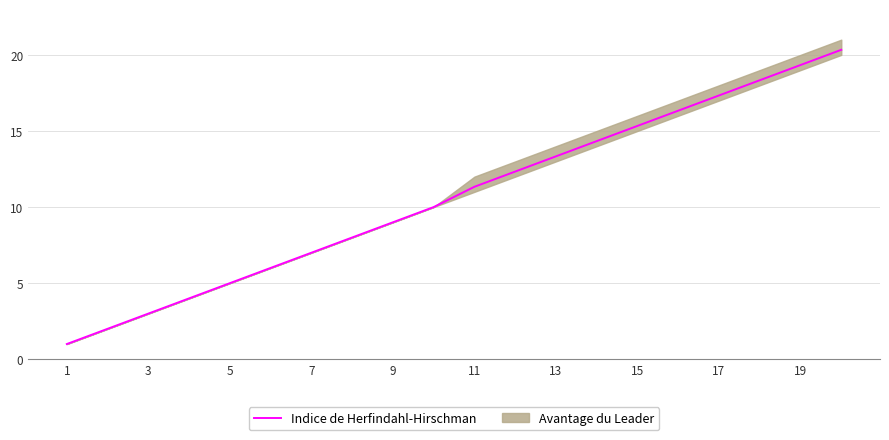

Which category has the lowest value across all series?

1